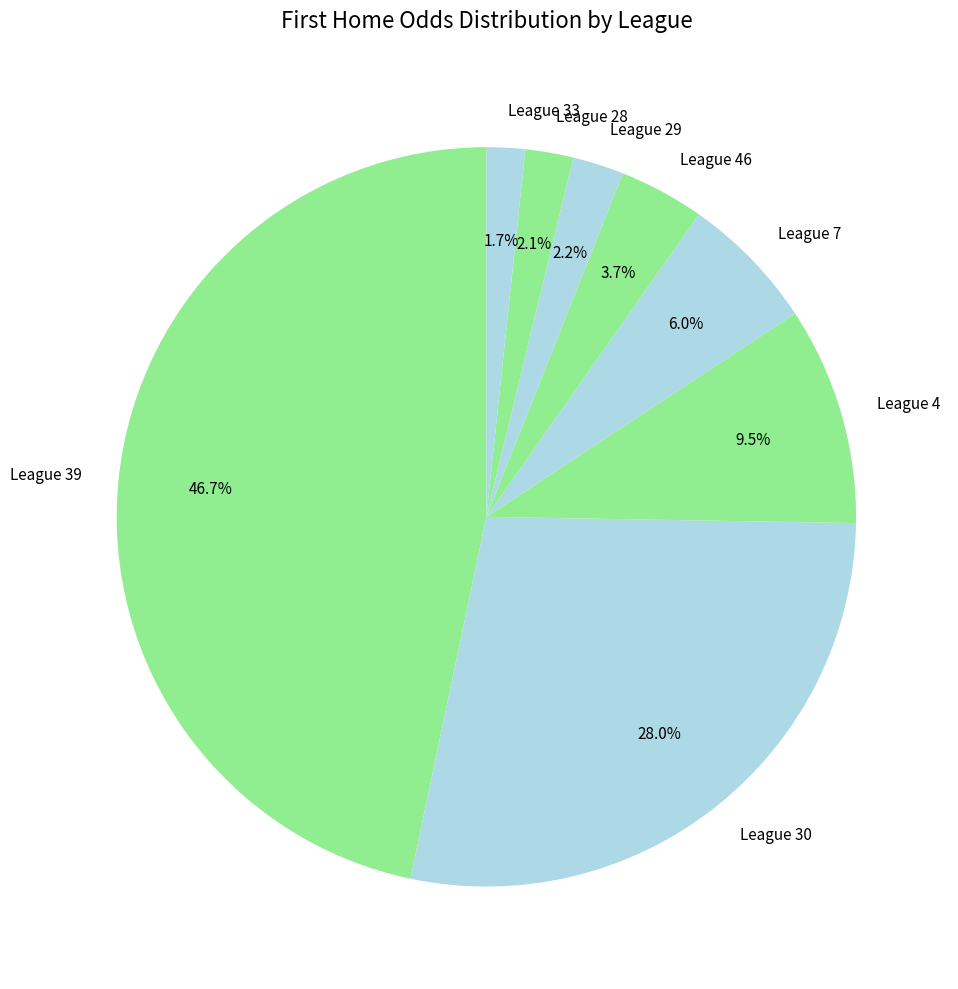

To the nearest percent, what is the average slice percentage?

12%